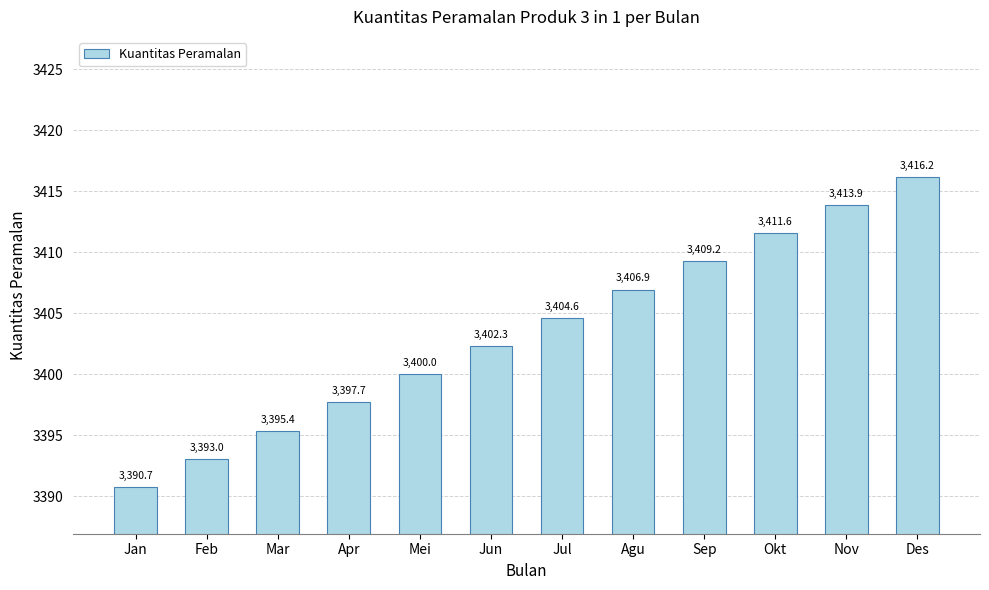

Which category has the highest value across all series?

Des